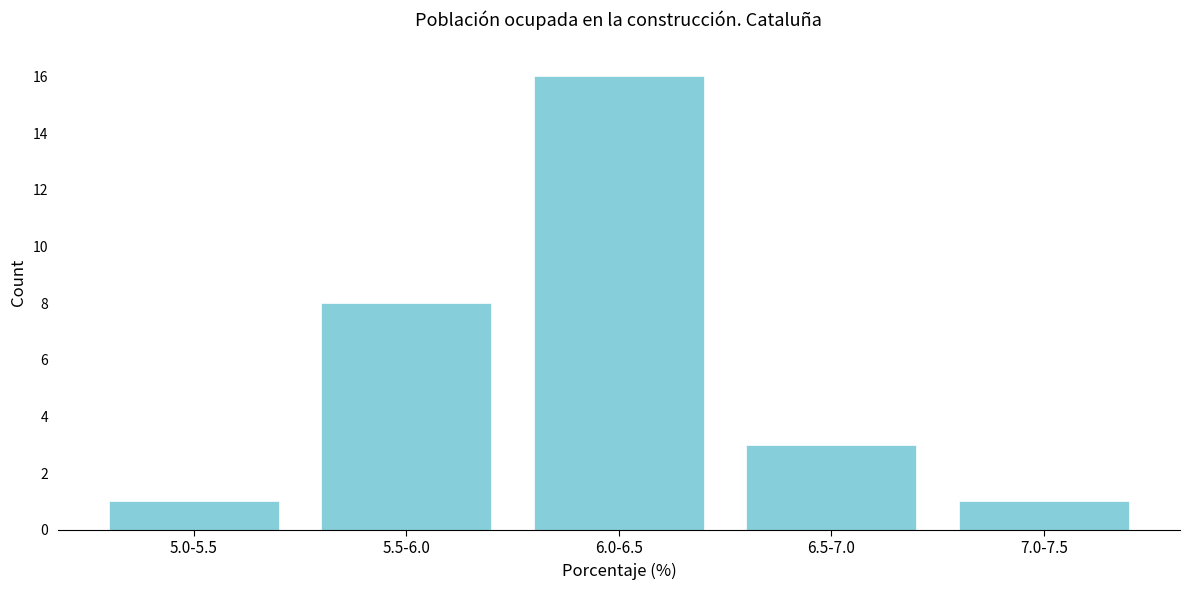

Reading left to right, extract all data points from this chart.

1	8	16	3	1